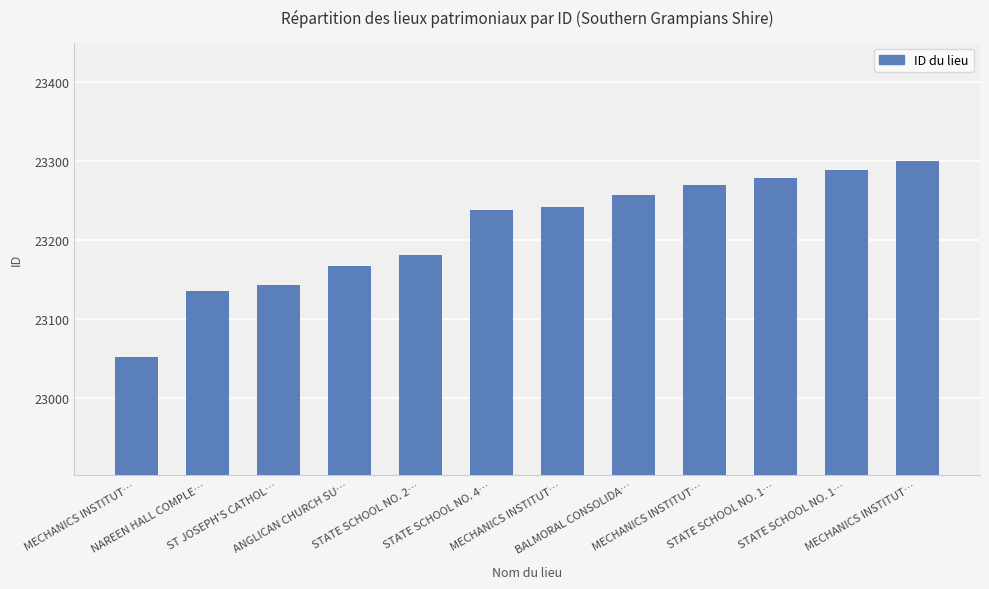

What is the approximate value at ANGLICAN CHURCH SU…, to the nearest 50?

23150